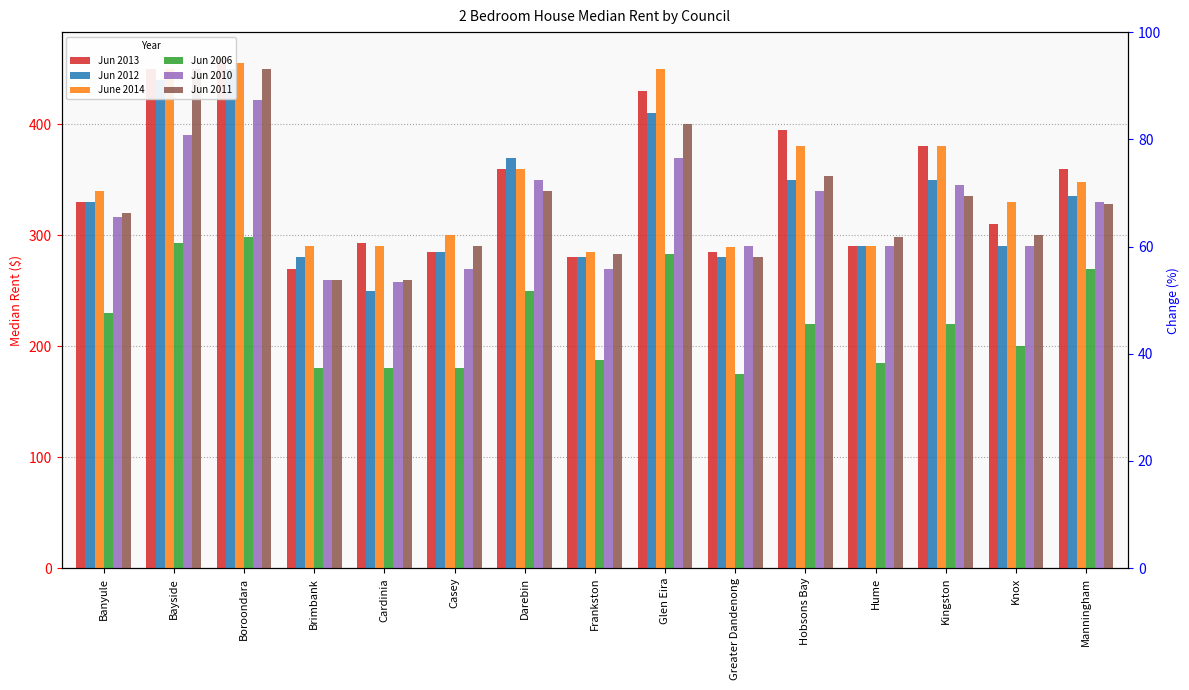

Where does the Jun 2011 series first go above 320?

Bayside